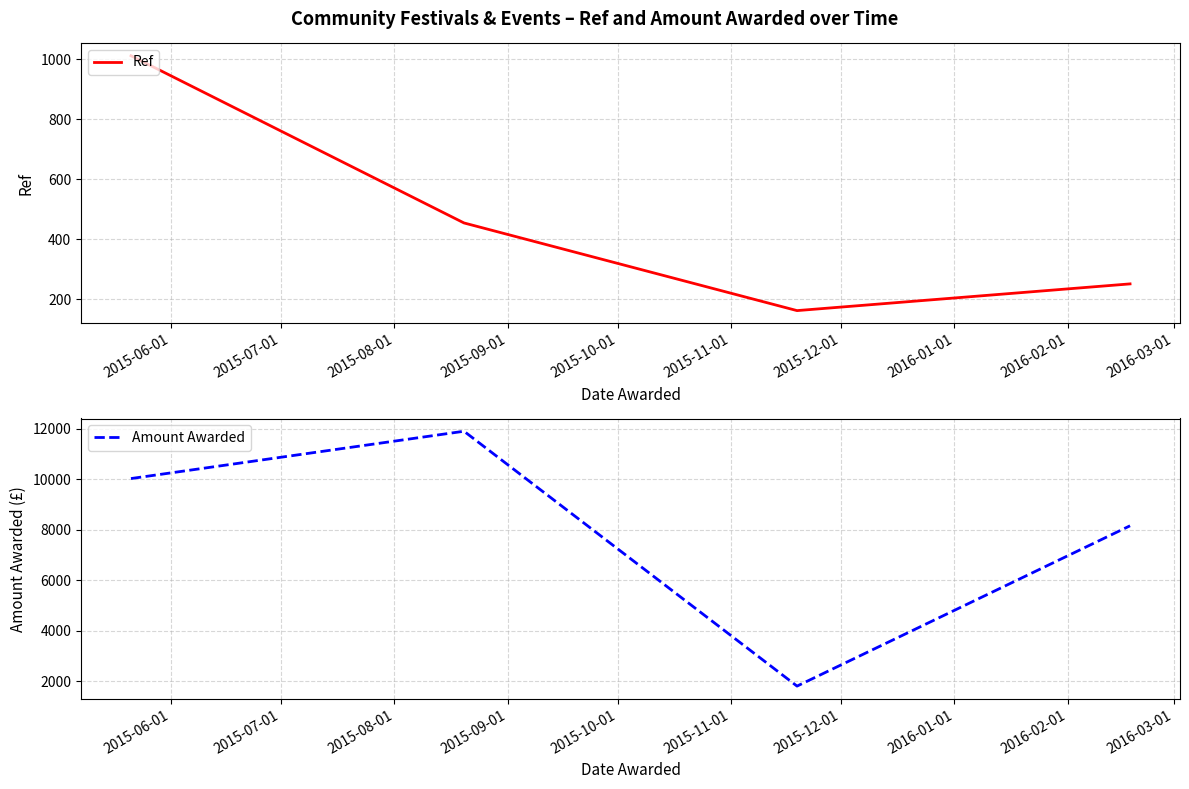

What is the average value of the Ref series?

470